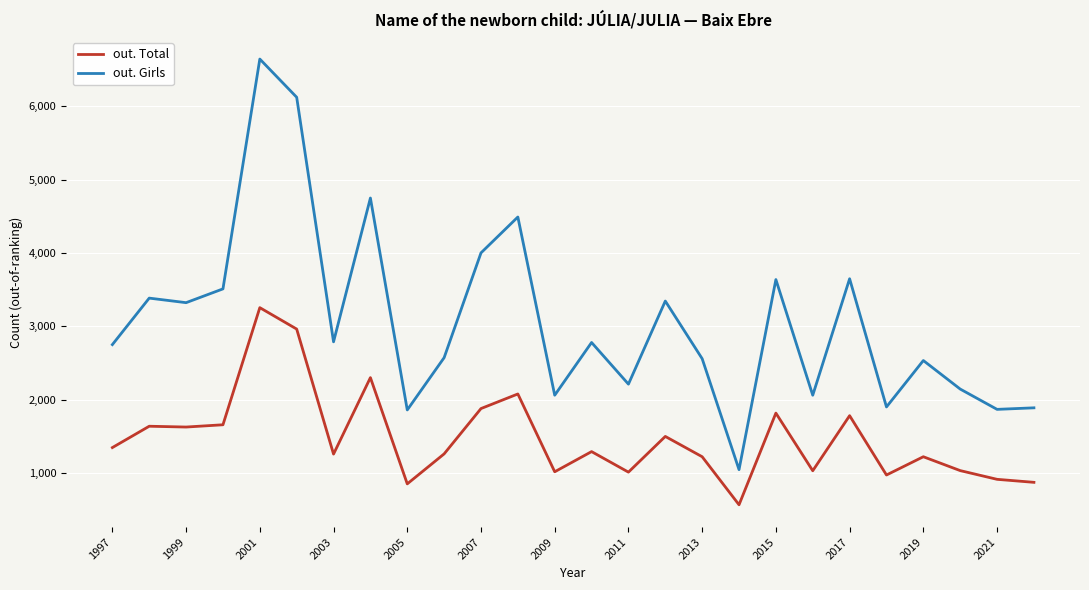

True or false: out. Girls and out. Total intersect in this chart.

False